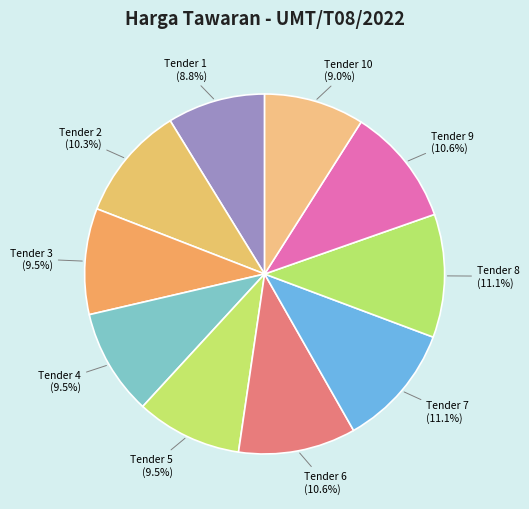

How many segments does this pie chart have?

10